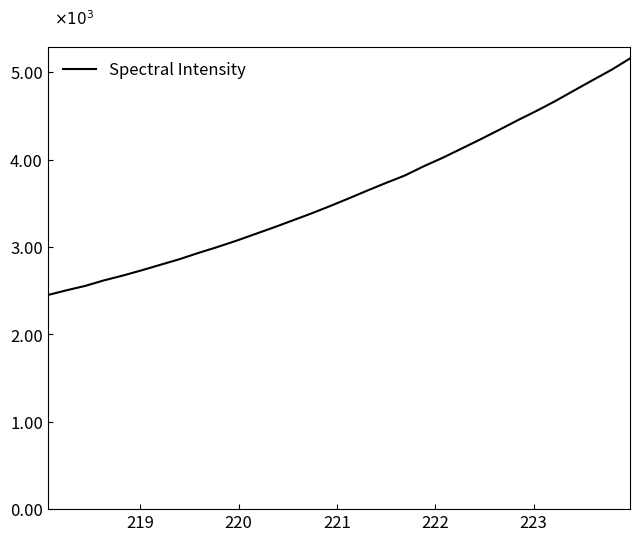

True or false: there are more than 1 points higher than both neighbors.

False